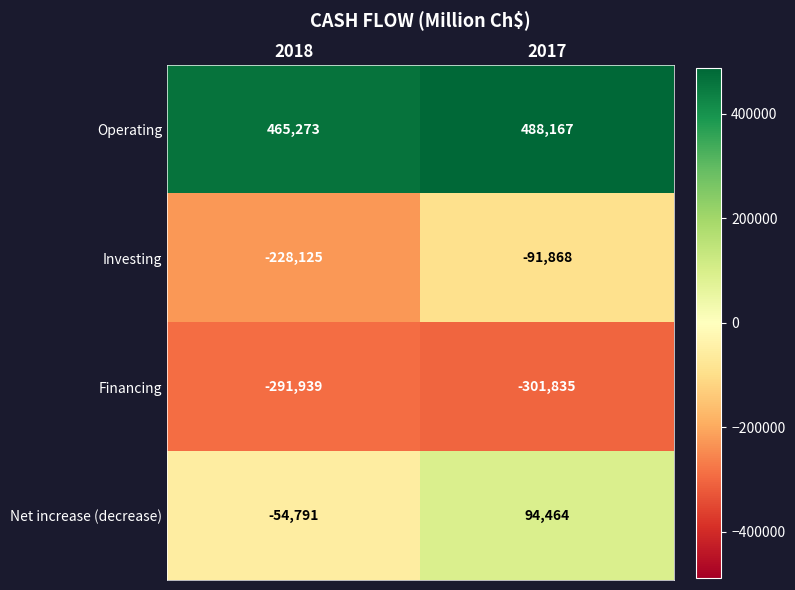

What is the maximum value shown in the chart?

488167